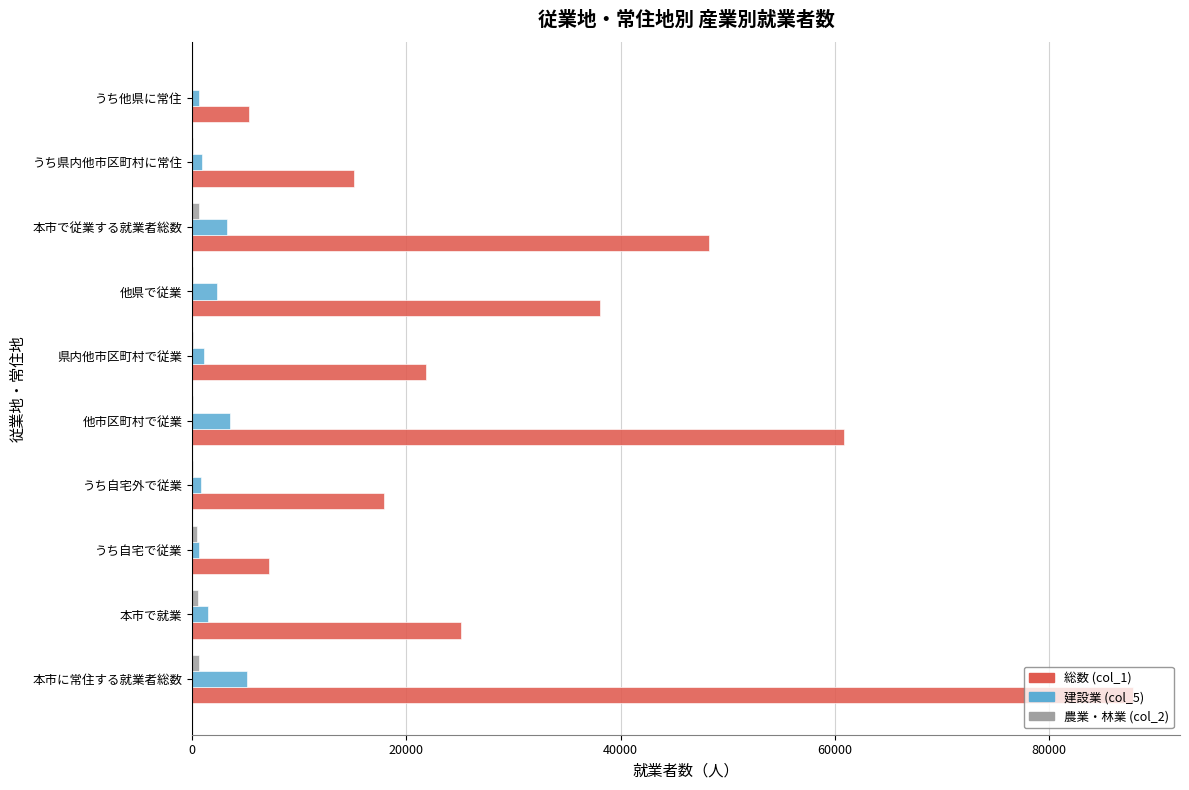

True or false: 総数 (col_1) has a value of 13843 at 本市で従業する就業者総数.

False